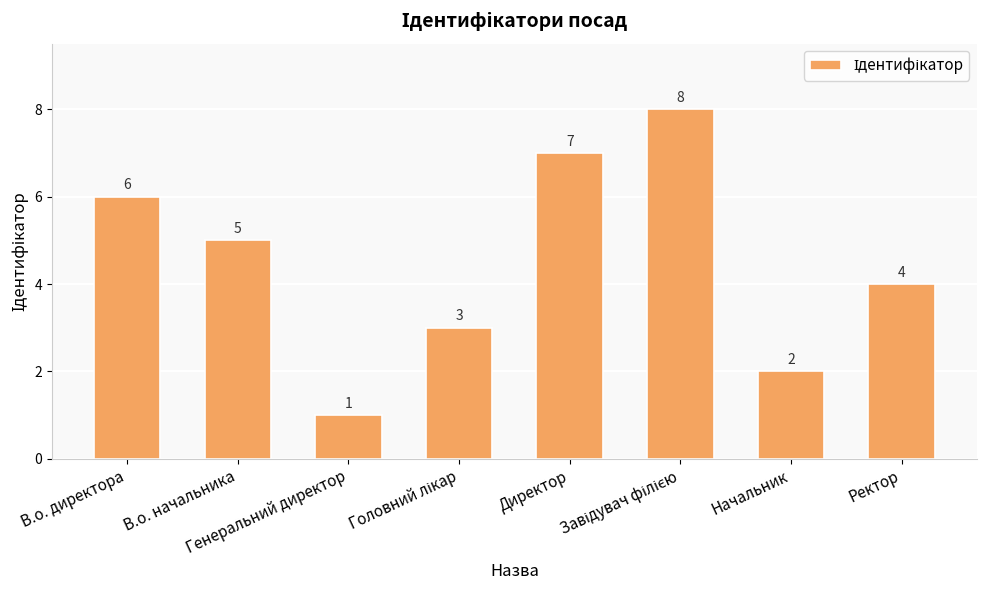

Reading left to right, what are all the values shown in this chart?

6	5	1	3	7	8	2	4